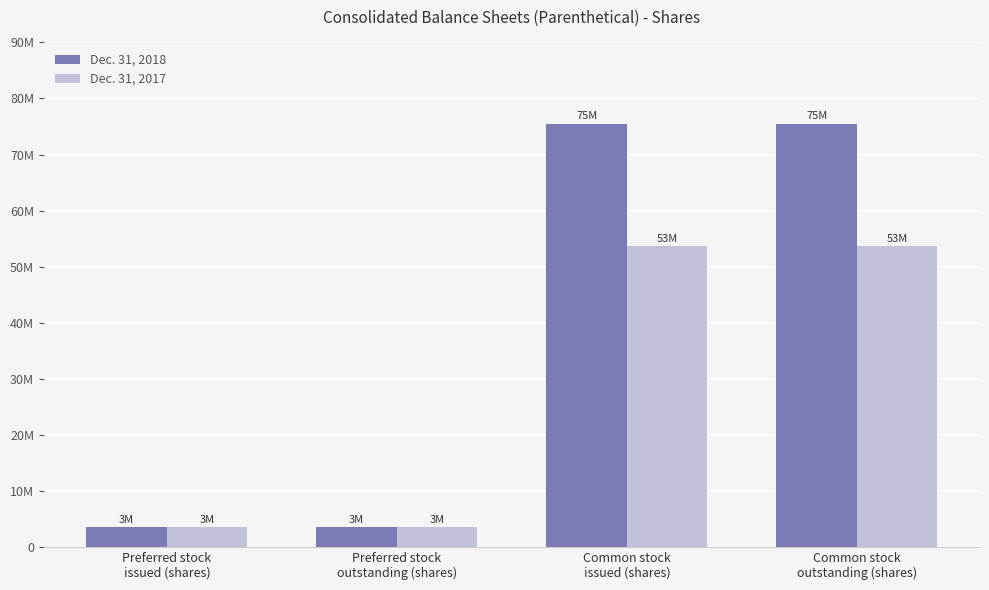

Which series has the widest spread of values?

Dec. 31, 2018